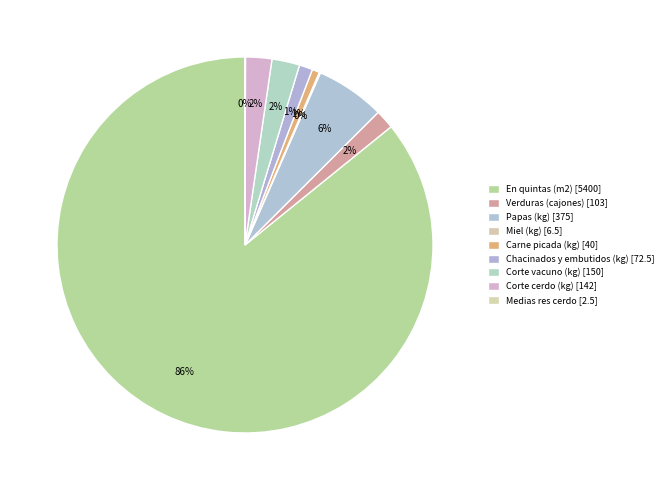

To the nearest percent, what is the difference between the largest and smallest slice percentages?

86%